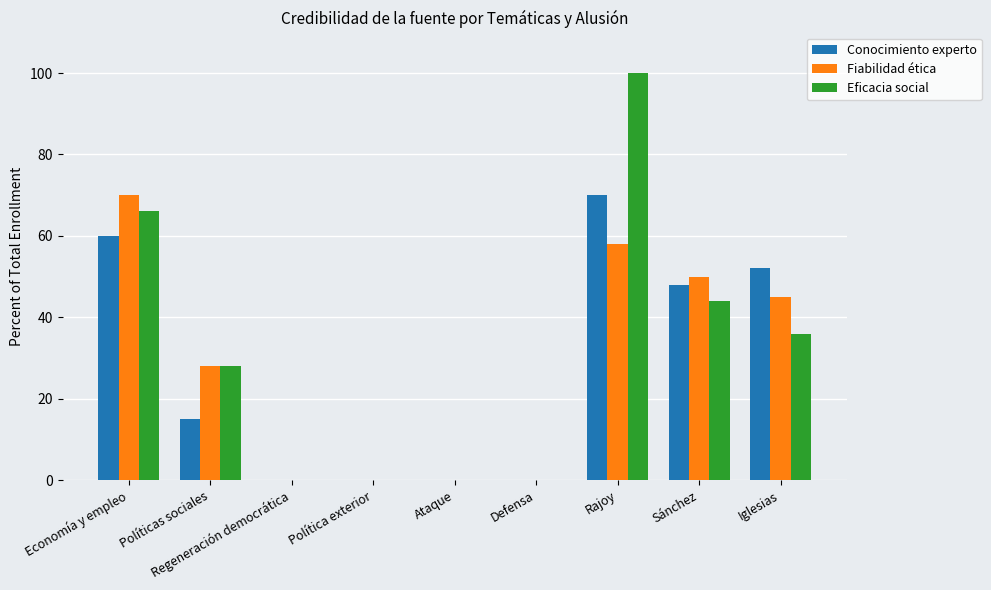

What is the difference between the Fiabilidad ética values at Regeneración democrática and Sánchez?

50